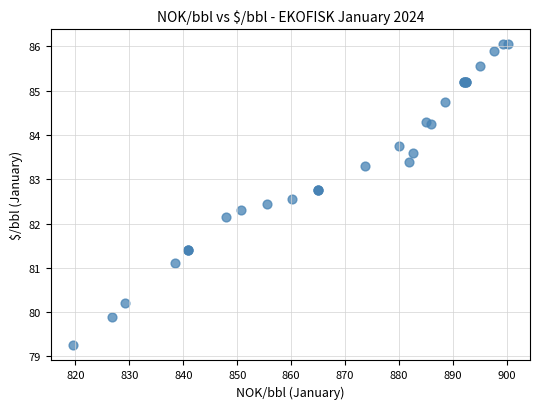

What Y value in the scatter plot is closest to 82?

82.2